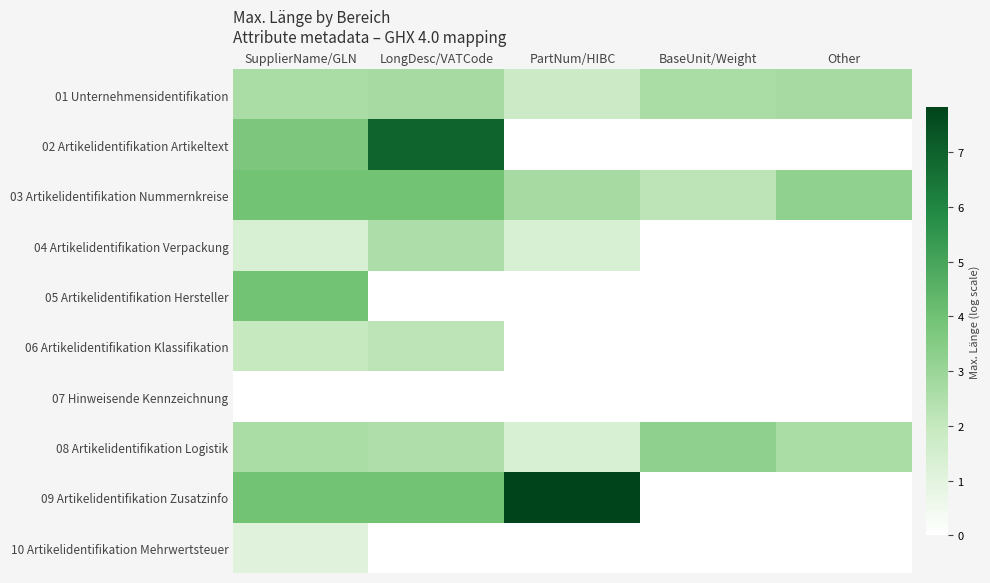

Between PartNum/HIBC and LongDesc/VATCode, which is larger?

LongDesc/VATCode